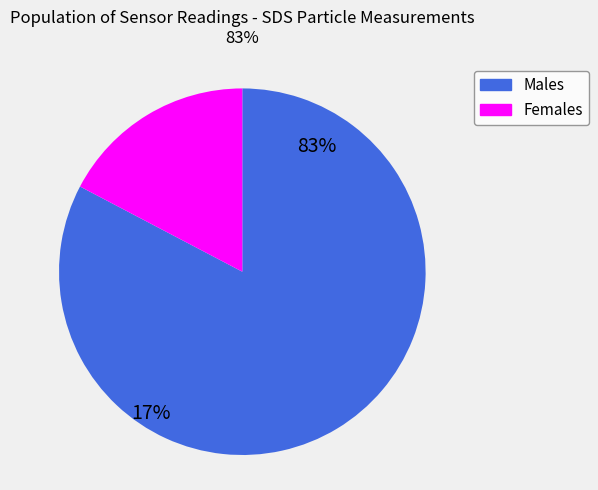

Count the number of slices in the pie.

2